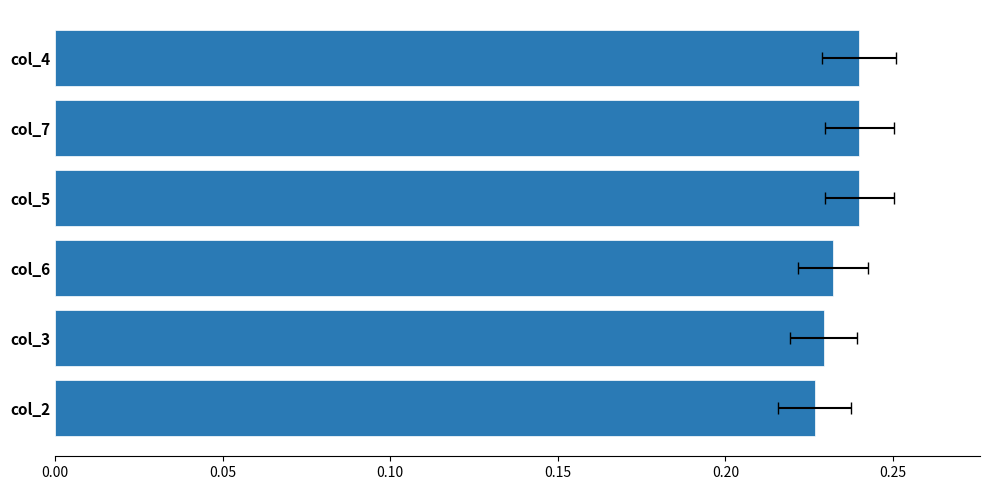

Are the bars grouped side by side (vs. stacked)?

No